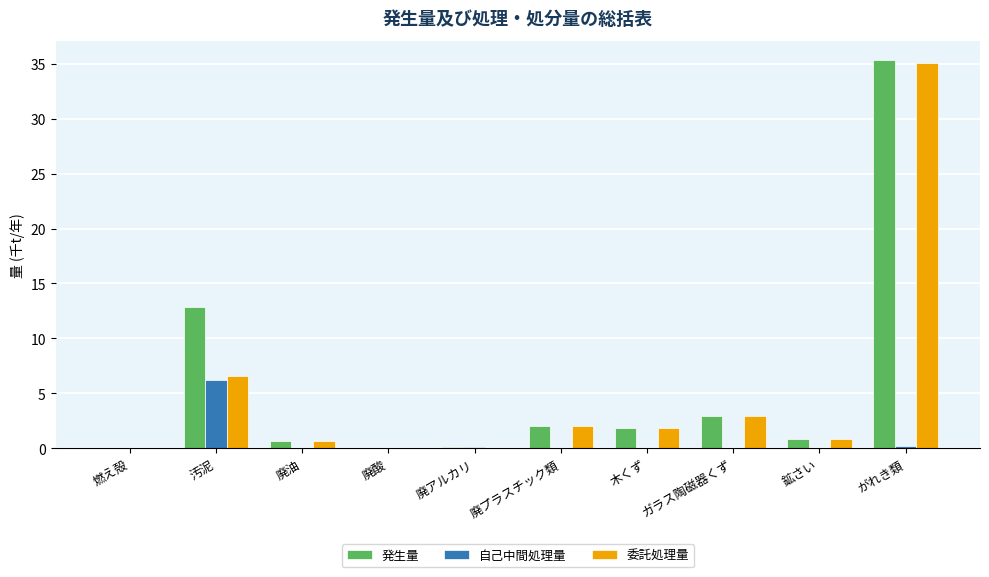

What is the total value across all series at 汚泥?

25.7